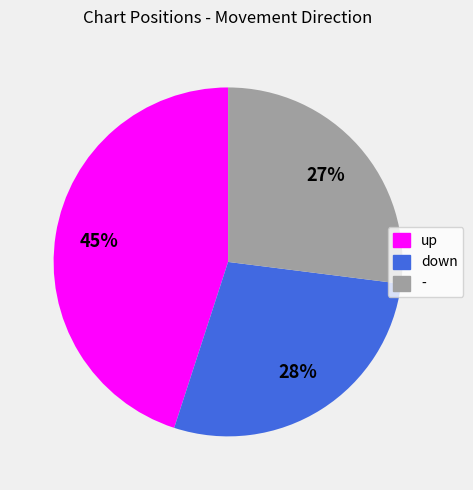

Is there any slice that represents more than half of the pie?

No